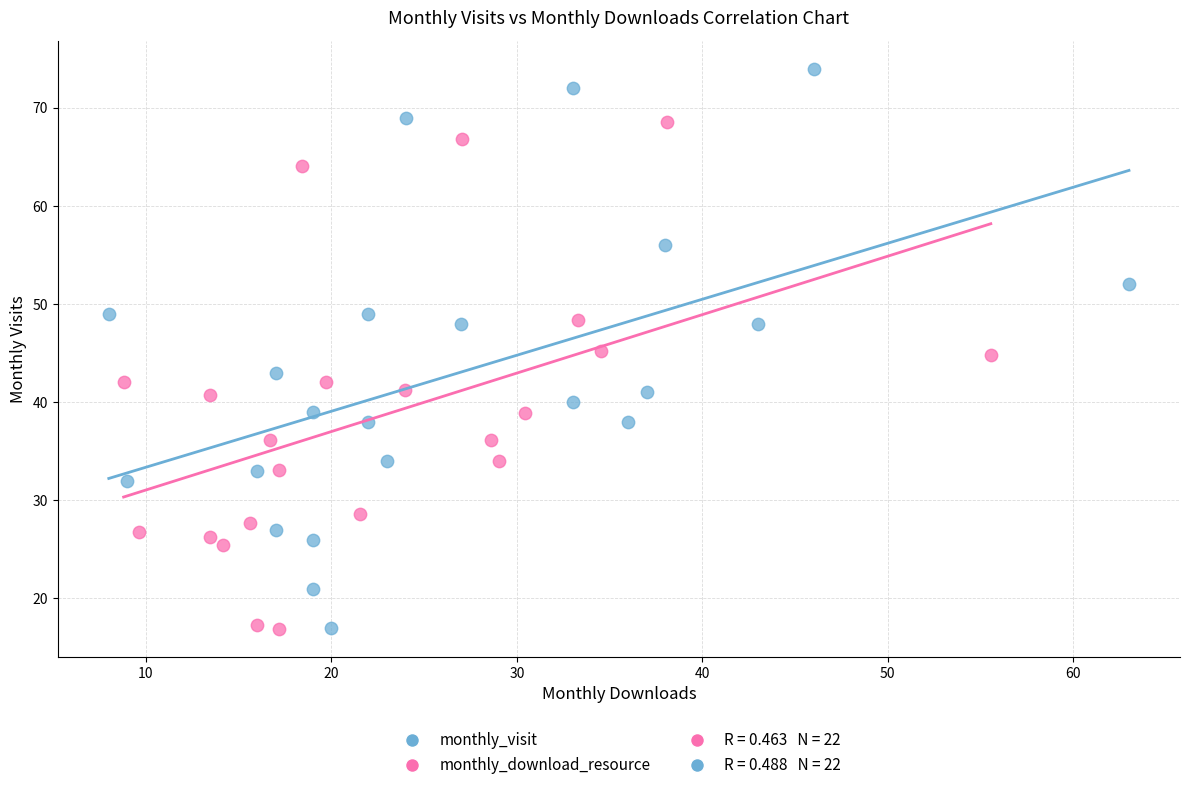

Which series has the largest Y range (max minus min)?

monthly_visit